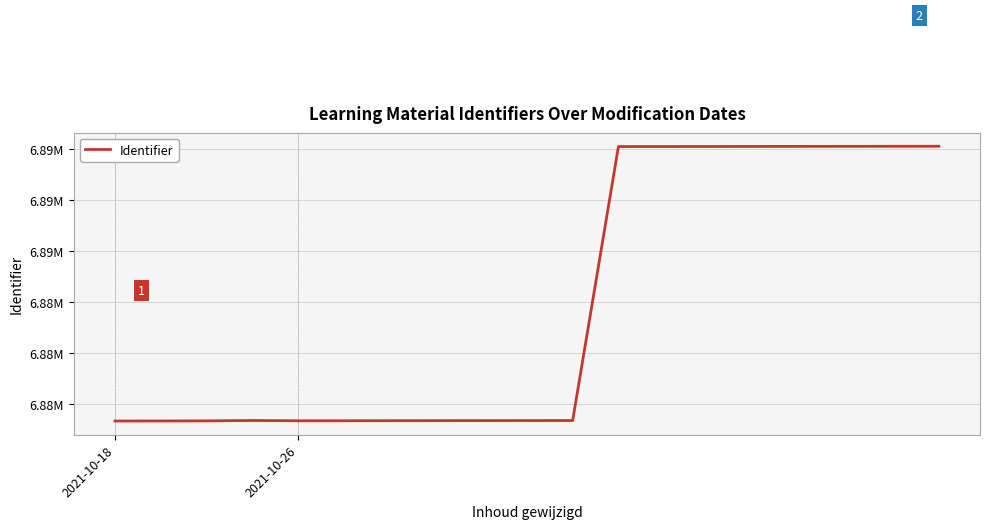

What is the maximum value shown in the chart?

6890115